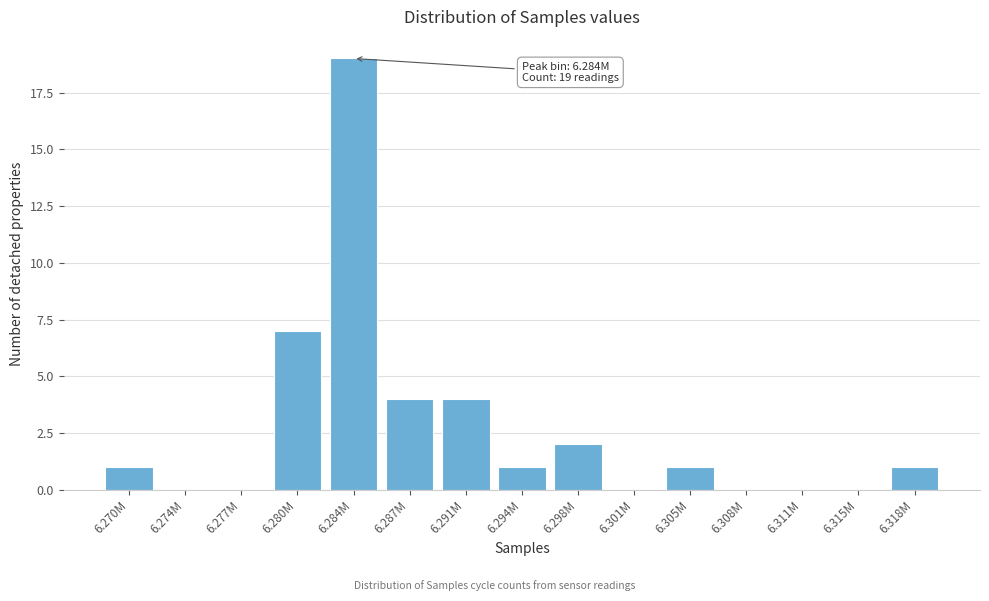

Reading left to right, what are all the values shown in this chart?

6.270M=1	6.274M=0	6.277M=0	6.280M=7	6.284M=19	6.287M=4	6.291M=4	6.294M=1	6.298M=2	6.301M=0	6.305M=1	6.308M=0	6.311M=0	6.315M=0	6.318M=1